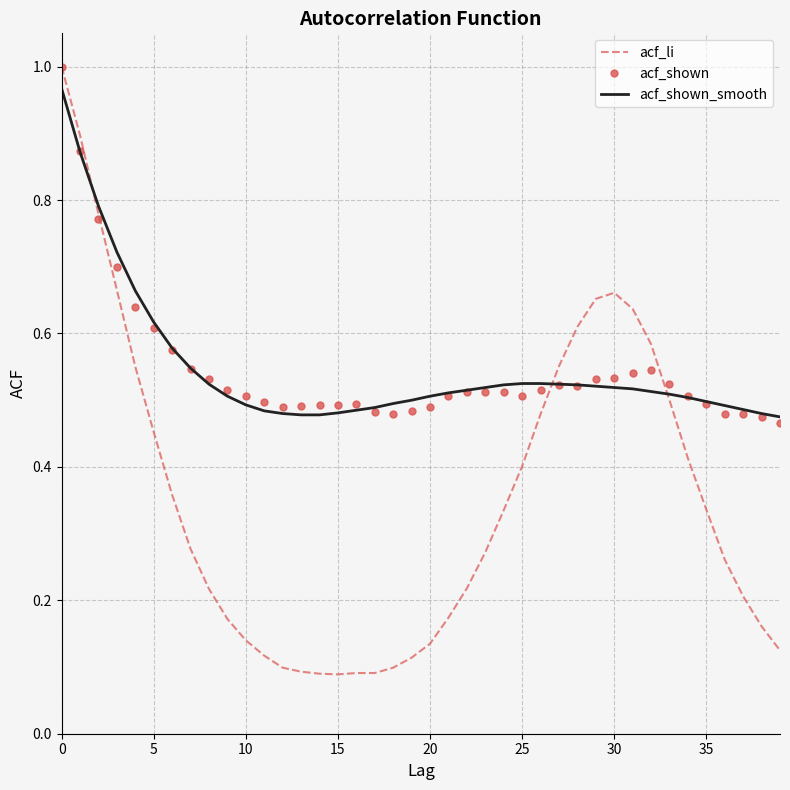

Which series has the largest range (max minus min)?

acf_li